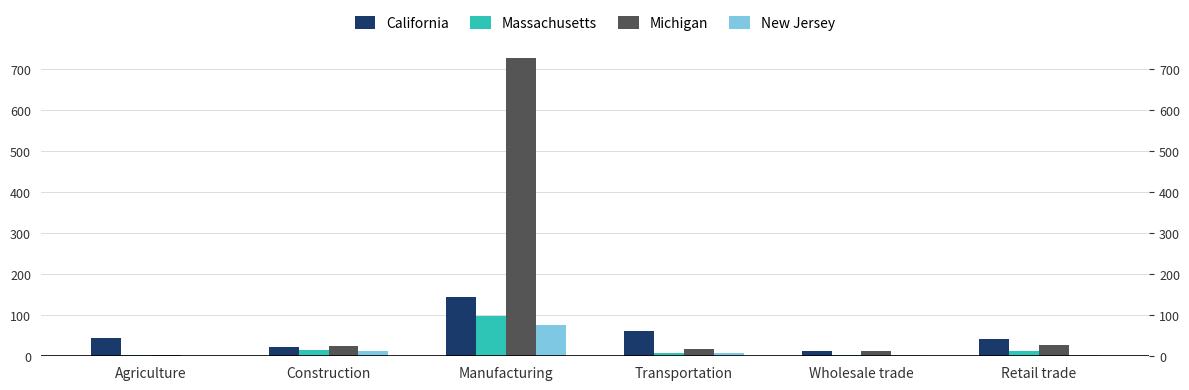

Between Wholesale trade and Retail trade, which series saw the biggest shift?

California